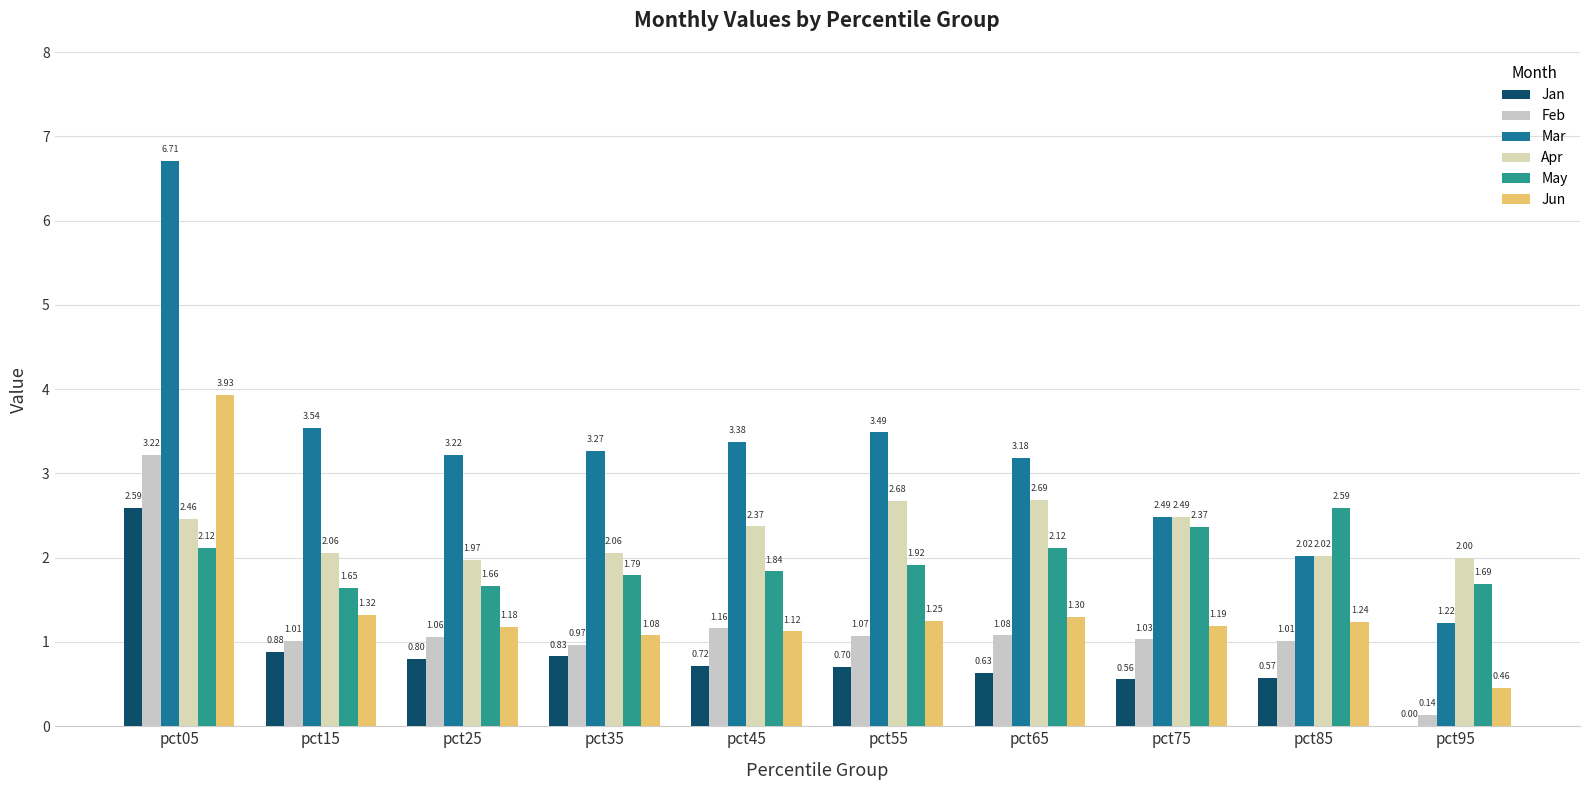

What is the sum of all Feb values?

11.7